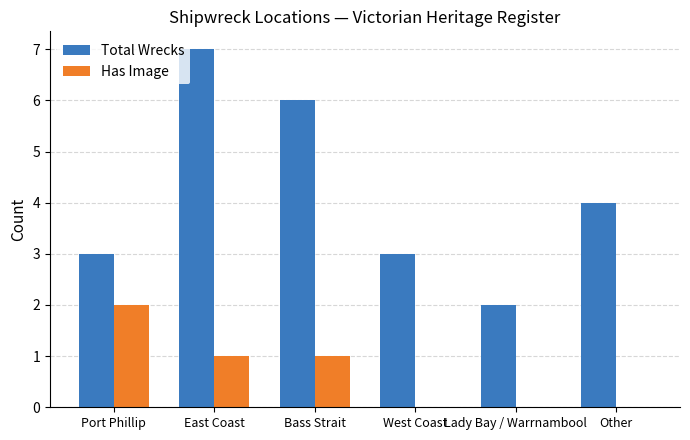

What is the sum of all Has Image values?

4